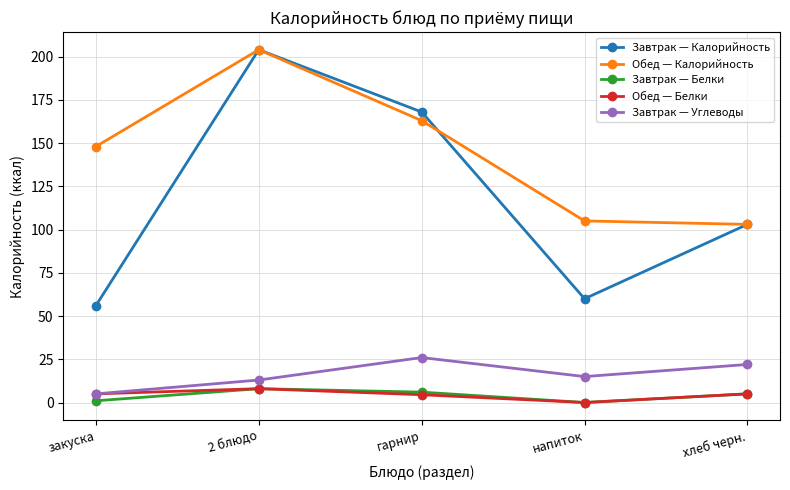

What is the total value across all series at закуска?

215.0